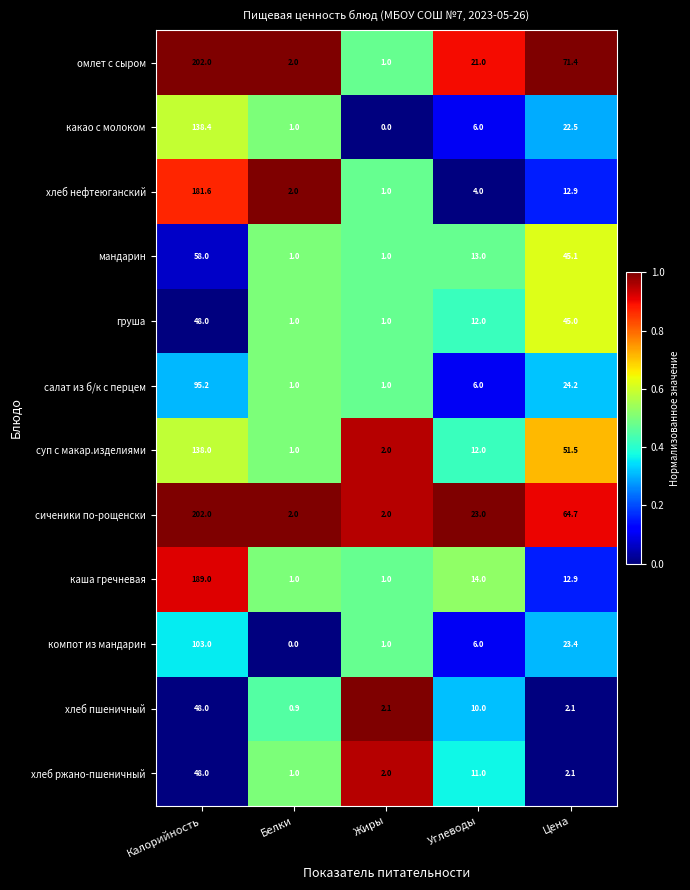

What is the greatest value displayed?

202.0